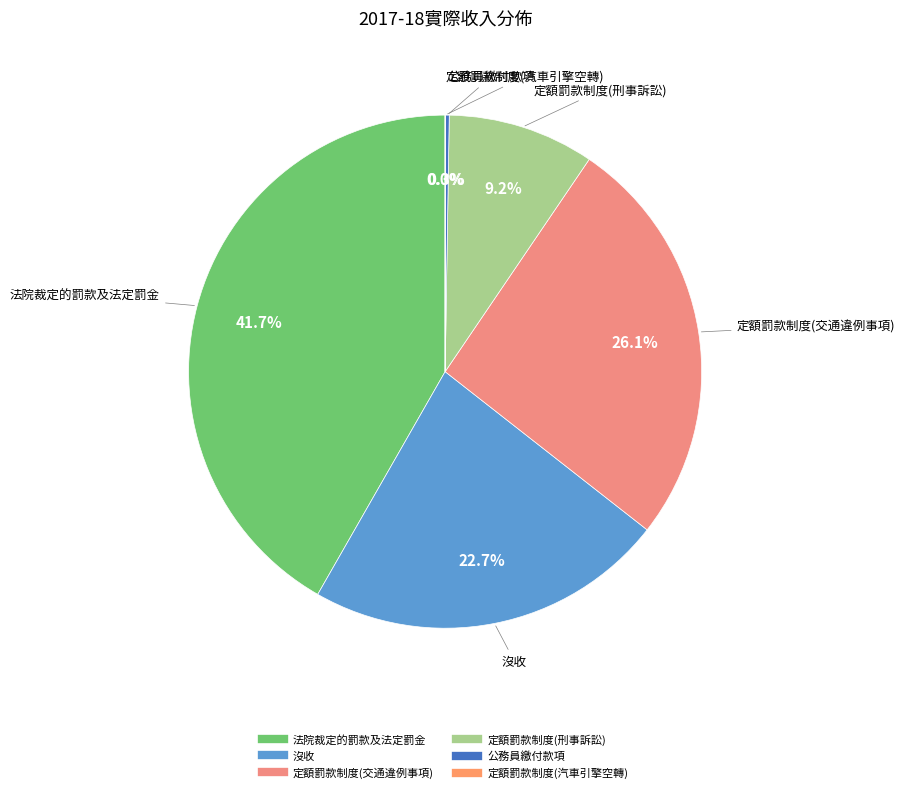

Is it true that 沒收 is 14% of the pie?

False